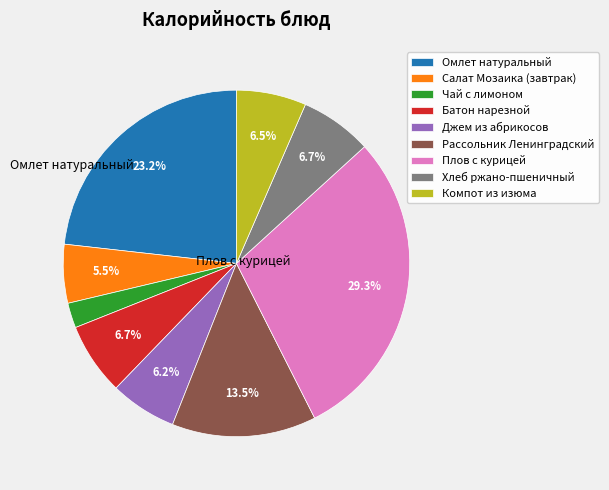

Is it true that Чай с лимоном is 2% of the pie?

True